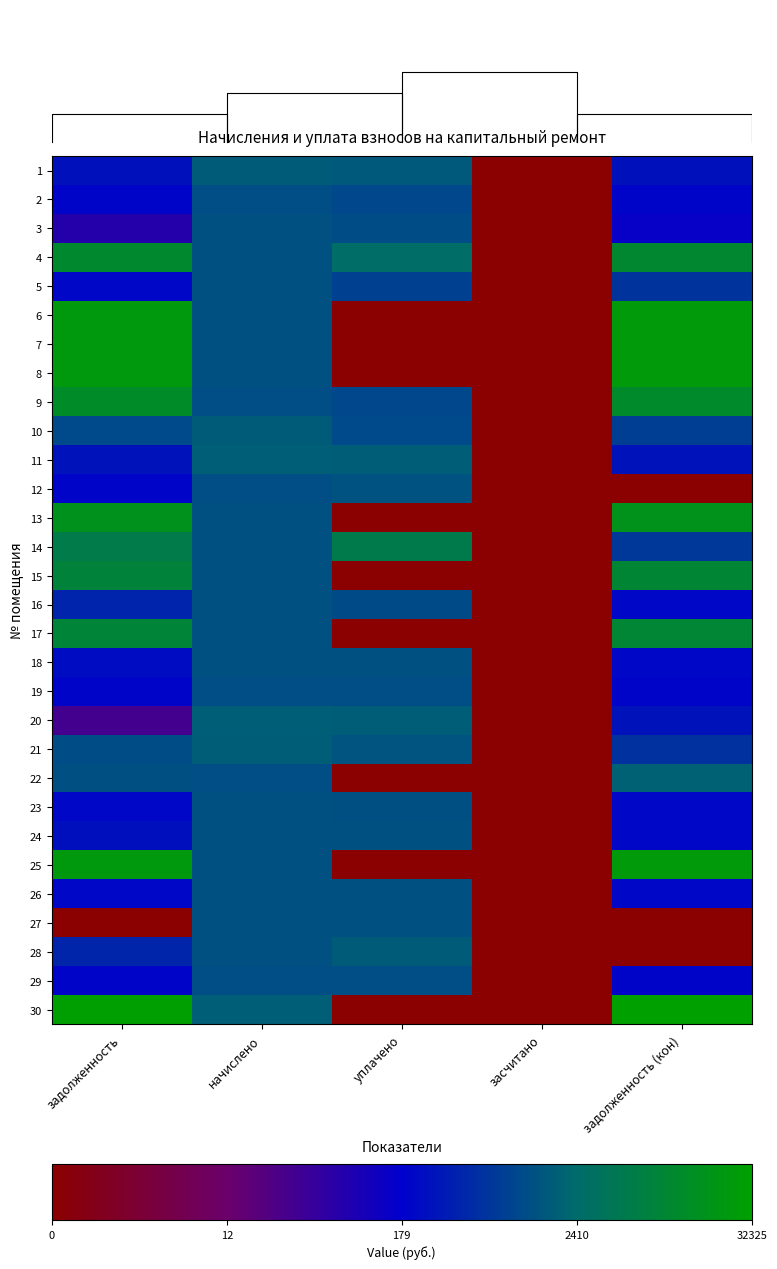

Reading left to right, transcribe all the data shown in this chart.

1: задолженность=5.6	начислено=7.4	уплачено=7.4	засчитано=0.0	задолженность (кон)=5.6
2: задолженность=5.3	начислено=7.1	уплачено=6.9	засчитано=0.0	задолженность (кон)=5.3
3: задолженность=4.3	начислено=7.2	уплачено=7.0	засчитано=0.0	задолженность (кон)=5.0
4: задолженность=9.2	начислено=7.2	уплачено=7.9	засчитано=0.0	задолженность (кон)=9.2
5: задолженность=5.4	начислено=7.2	уплачено=6.7	засчитано=0.0	задолженность (кон)=6.5
6: задолженность=10.0	начислено=7.2	уплачено=0.0	засчитано=0.0	задолженность (кон)=10.1
7: задолженность=10.0	начислено=7.2	уплачено=0.0	засчитано=0.0	задолженность (кон)=10.1
8: задолженность=10.0	начислено=7.2	уплачено=0.0	засчитано=0.0	задолженность (кон)=10.1
9: задолженность=9.3	начислено=7.1	уплачено=6.9	засчитано=0.0	задолженность (кон)=9.3
10: задолженность=7.0	начислено=7.4	уплачено=7.0	засчитано=0.0	задолженность (кон)=6.7
11: задолженность=5.7	начислено=7.5	уплачено=7.4	засчитано=0.0	задолженность (кон)=5.7
12: задолженность=5.3	начислено=7.1	уплачено=7.2	засчитано=0.0	задолженность (кон)=0.0
13: задолженность=9.7	начислено=7.2	уплачено=0.0	засчитано=0.0	задолженность (кон)=9.7
14: задолженность=8.6	начислено=7.2	уплачено=8.5	засчитано=0.0	задолженность (кон)=6.6
15: задолженность=9.0	начислено=7.2	уплачено=0.0	засчитано=0.0	задолженность (кон)=9.1
16: задолженность=6.1	начислено=7.2	уплачено=7.0	засчитано=0.0	задолженность (кон)=5.4
17: задолженность=9.0	начислено=7.2	уплачено=0.0	засчитано=0.0	задолженность (кон)=9.1
18: задолженность=5.5	начислено=7.2	уплачено=7.1	засчитано=0.0	задолженность (кон)=5.4
19: задолженность=5.3	начислено=7.1	уплачено=7.1	засчитано=0.0	задолженность (кон)=5.3
20: задолженность=3.5	начислено=7.5	уплачено=7.4	засчитано=0.0	задолженность (кон)=5.7
21: задолженность=7.0	начислено=7.5	уплачено=7.2	засчитано=0.0	задолженность (кон)=6.4
22: задолженность=7.1	начислено=7.1	уплачено=0.0	засчитано=0.0	задолженность (кон)=7.5
23: задолженность=5.4	начислено=7.2	уплачено=7.1	засчитано=0.0	задолженность (кон)=5.4
24: задолженность=5.6	начислено=7.2	уплачено=7.2	засчитано=0.0	задолженность (кон)=5.4
25: задолженность=10.0	начислено=7.2	уплачено=0.0	засчитано=0.0	задолженность (кон)=10.1
26: задолженность=5.4	начислено=7.2	уплачено=7.2	засчитано=0.0	задолженность (кон)=5.4
27: задолженность=0.0	начислено=7.2	уплачено=7.2	засчитано=0.0	задолженность (кон)=0.0
28: задолженность=6.1	начислено=7.2	уплачено=7.4	засчитано=0.0	задолженность (кон)=0.0
29: задолженность=5.3	начислено=7.1	уплачено=7.1	засчитано=0.0	задолженность (кон)=5.3
30: задолженность=10.3	начислено=7.5	уплачено=0.0	засчитано=0.0	задолженность (кон)=10.4